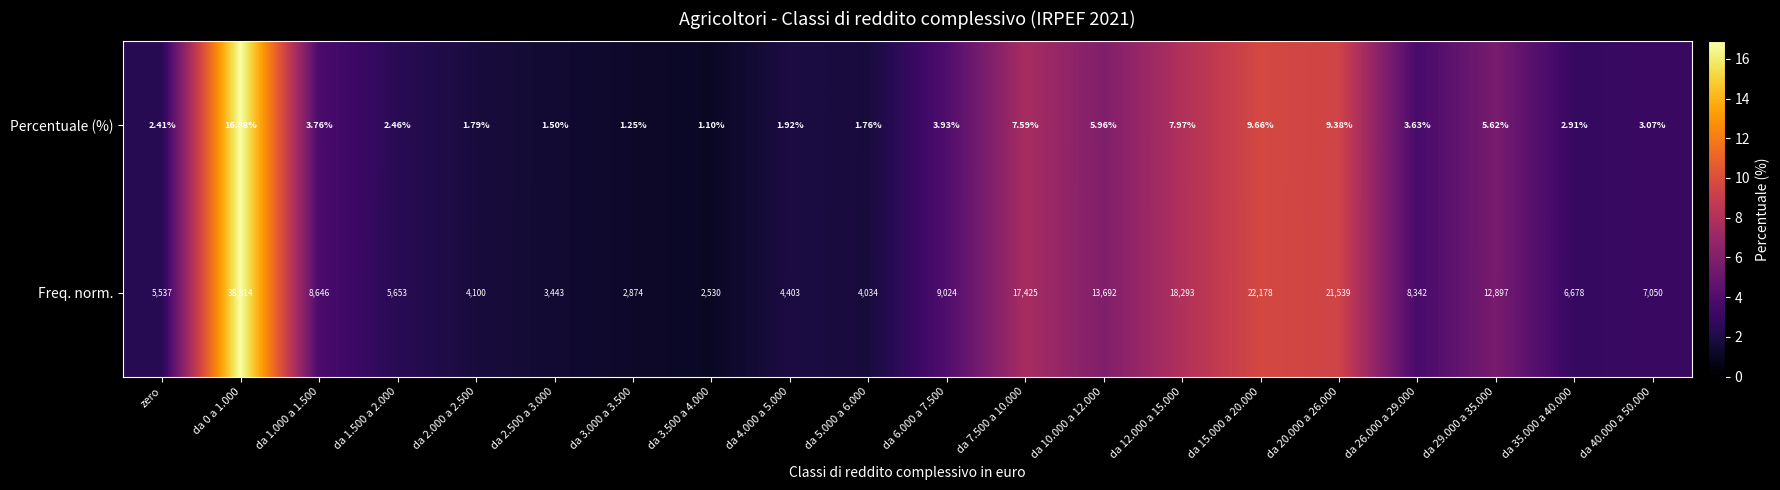

At how many categories does at least one series exceed 11?

20